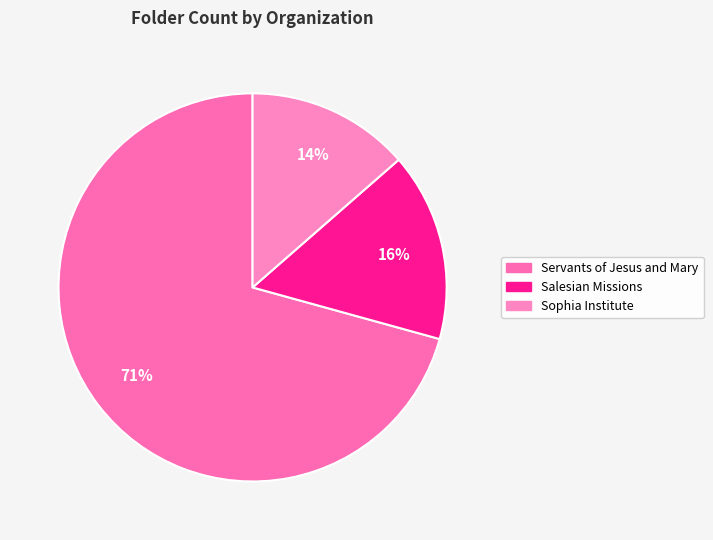

Is the sum of Salesian Missions and Servants of Jesus and Mary greater than half?

Yes